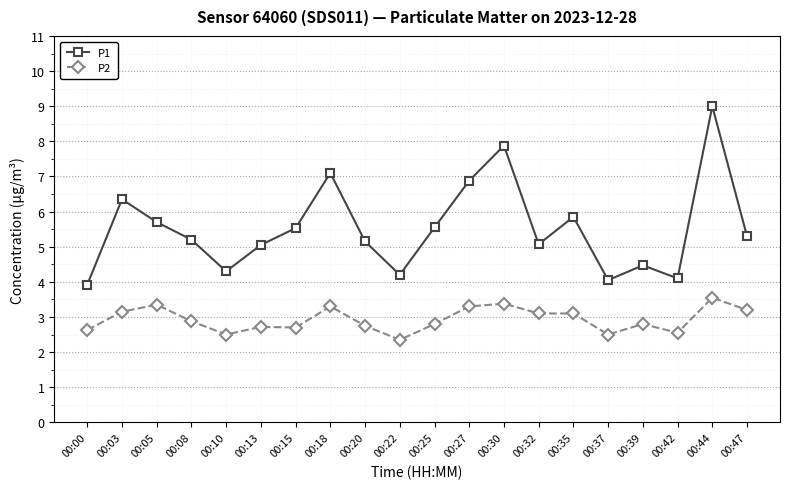

List the series in order of their overall mean, lowest first.

P2, P1